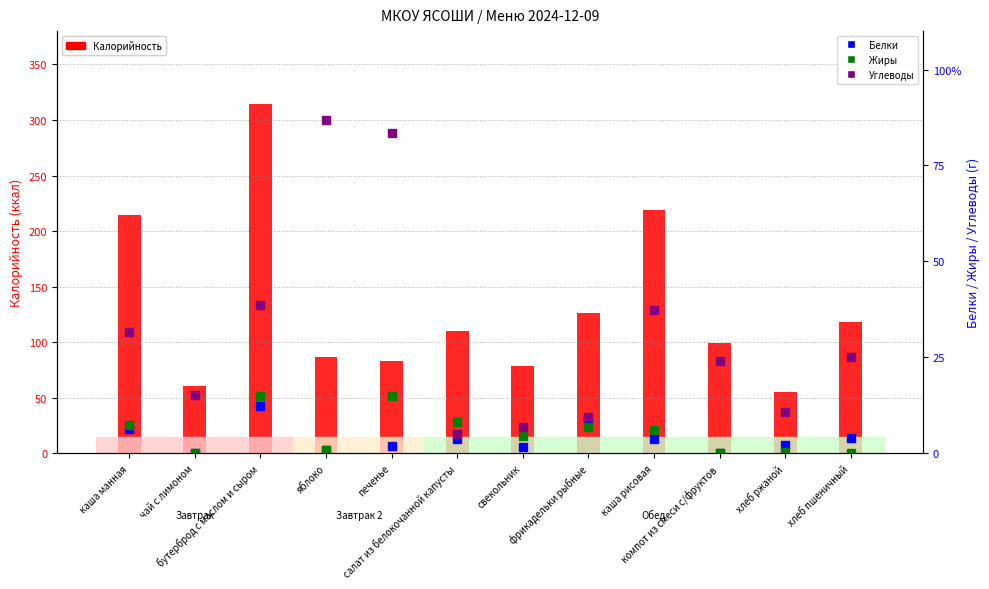

What is the difference between the second highest and minimum values in the Калорийность series?

163.3